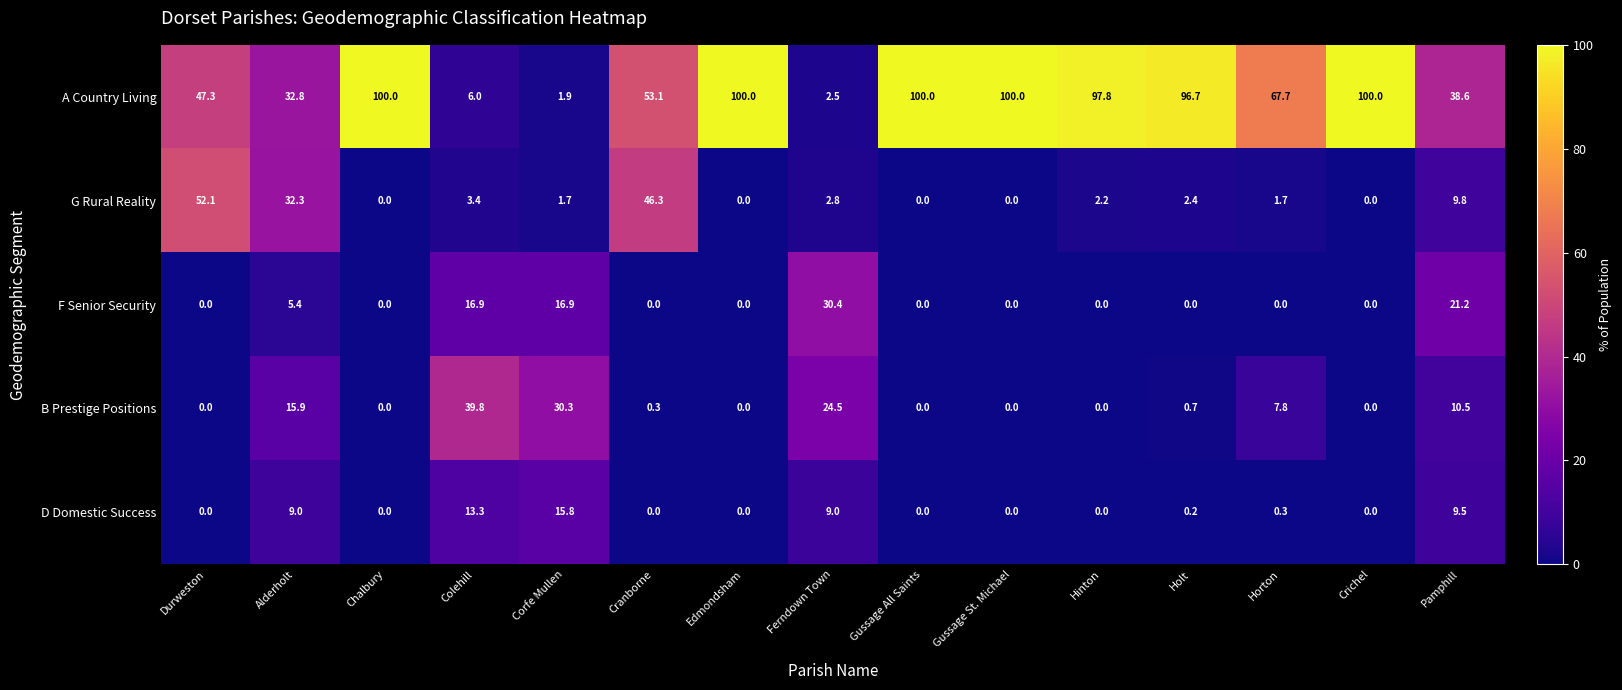

What is the approximate value of G Rural Reality at Durweston?

52.1